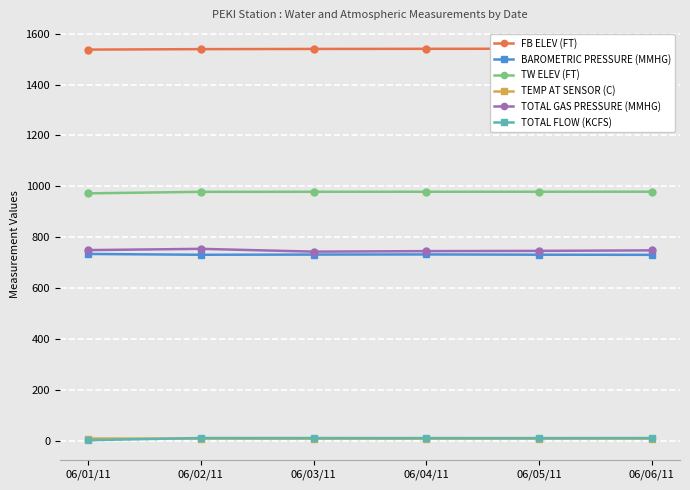

What is the spread (max minus min) of values at 06/03/11?

1532.4